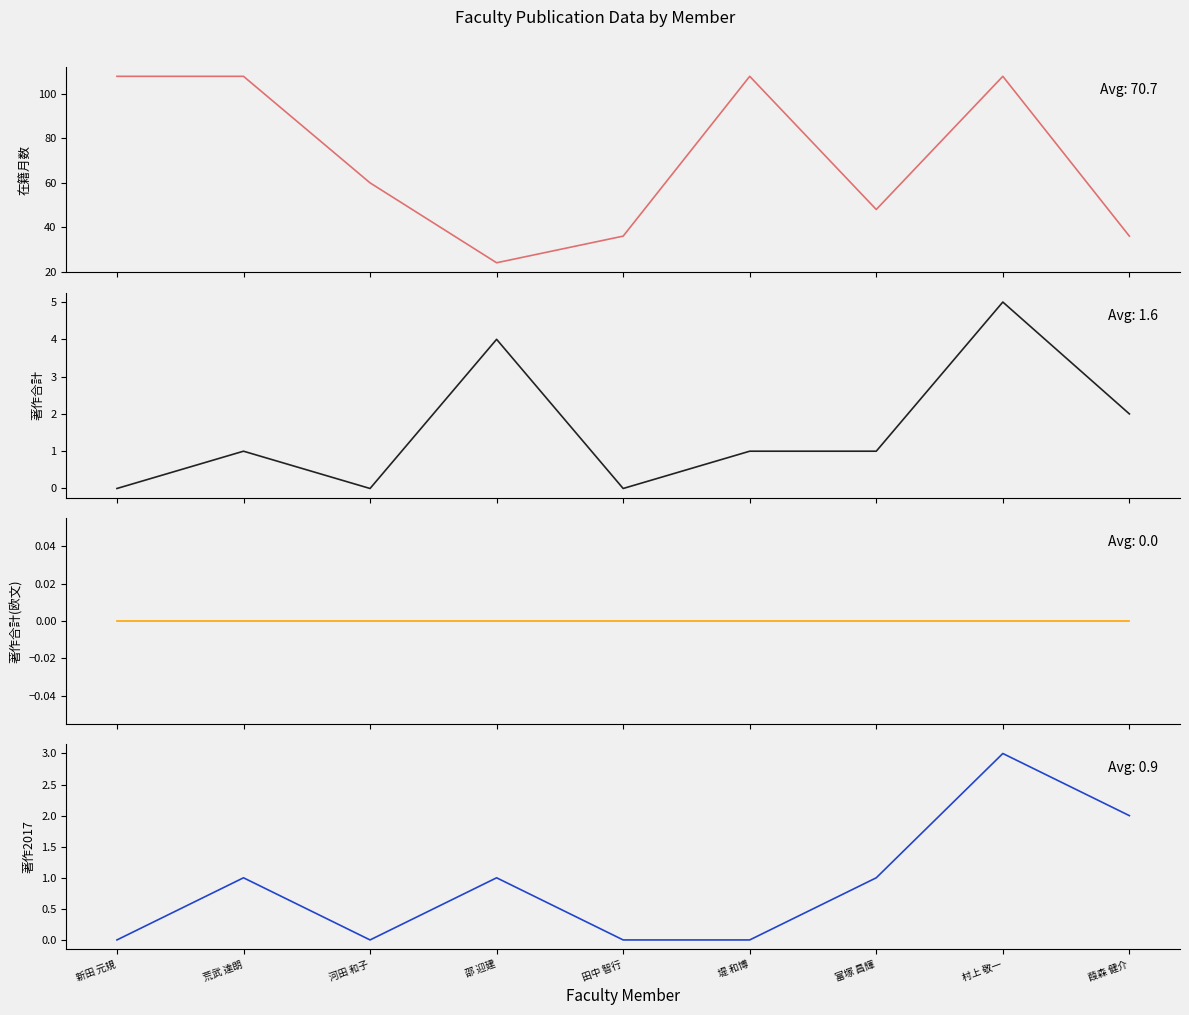

List the series in order of their peak value, lowest first.

著作合計(欧文), 著作2017, 著作合計, 在籍月数